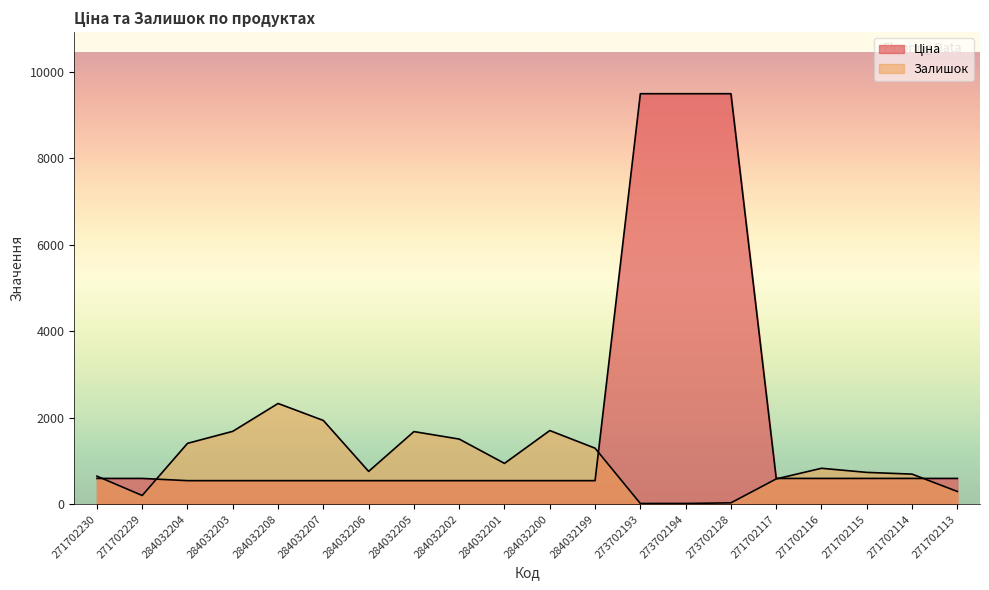

Which series has the largest range (max minus min)?

Ціна